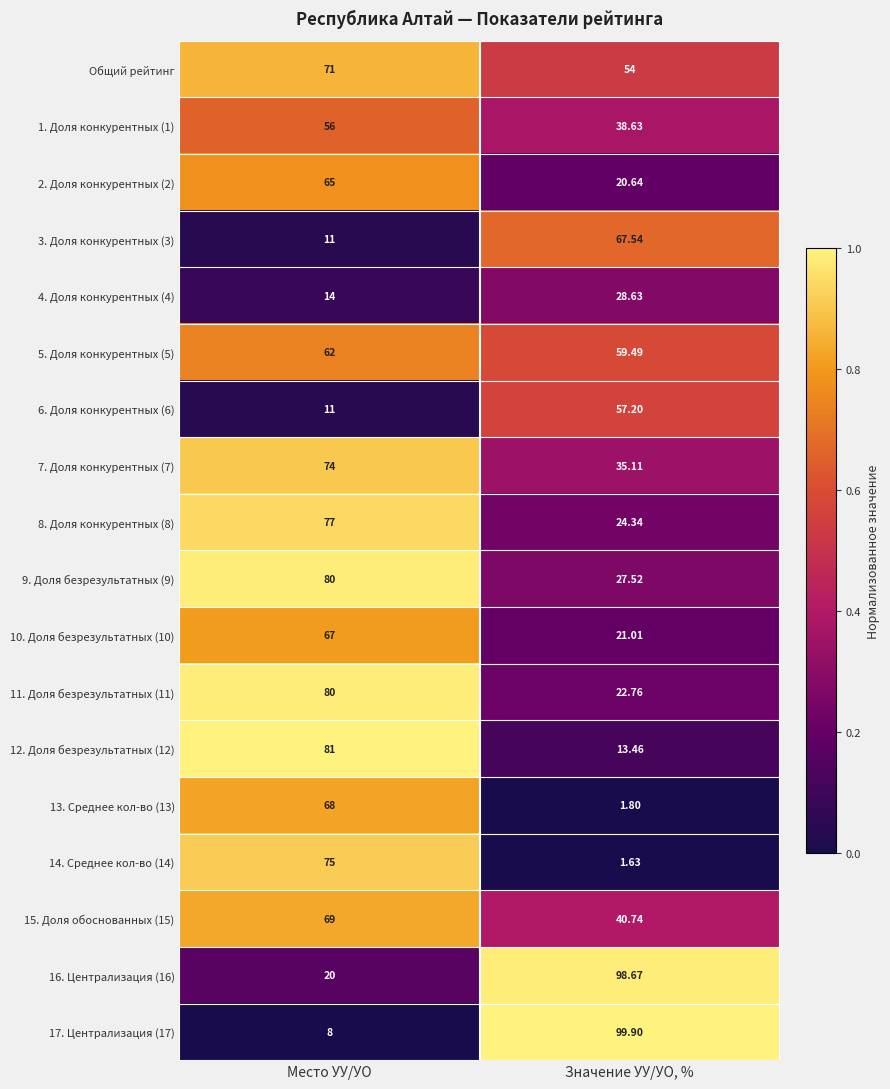

At which label is 6. Доля конкурентных (6) closest to 34?

Место УУ/УО